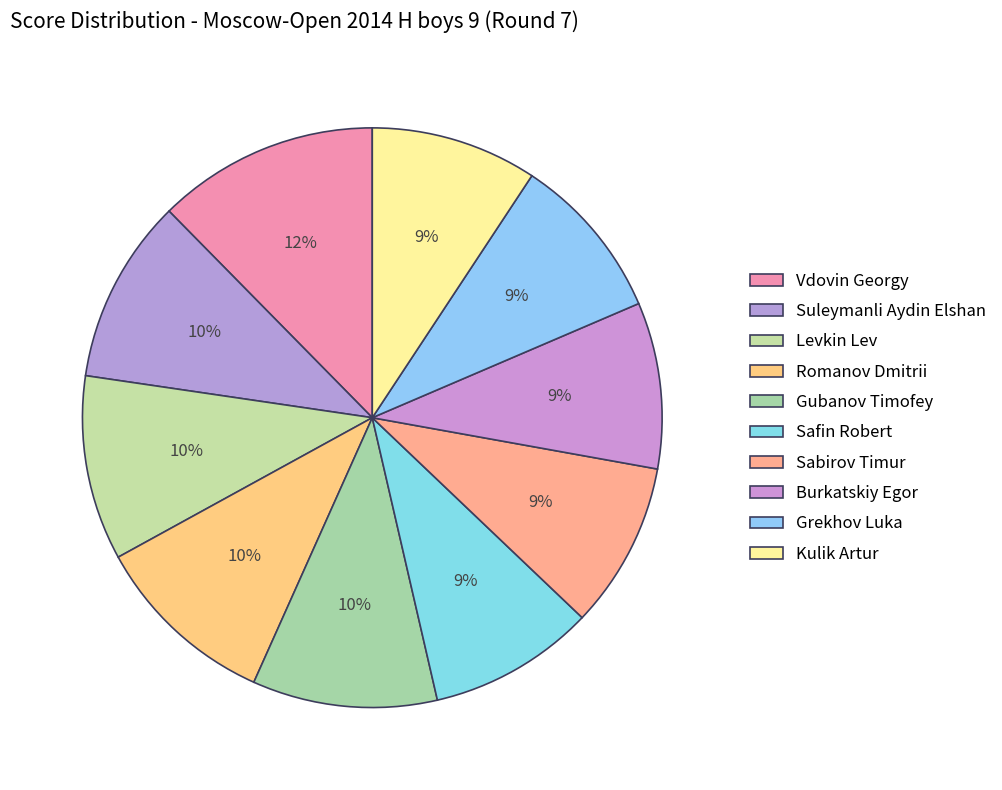

Approximately how many times larger is the value at Kulik Artur compared to Sabirov Timur?

1.0